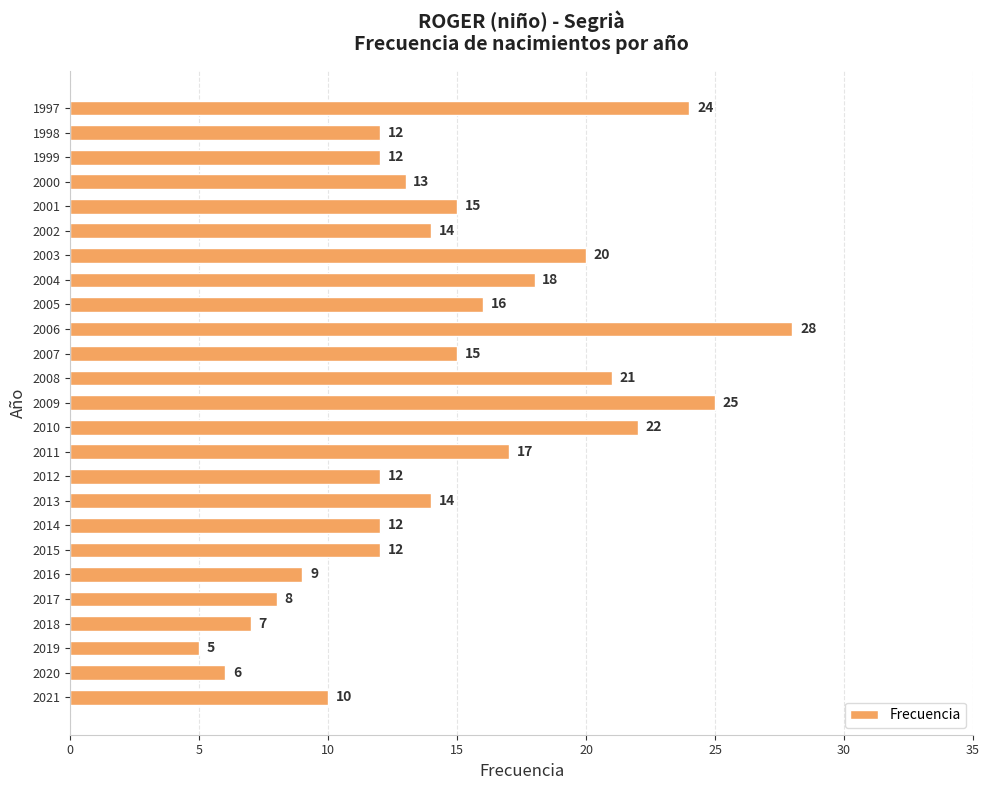

The chart shows a value of 6 at 2020. True or false?

True